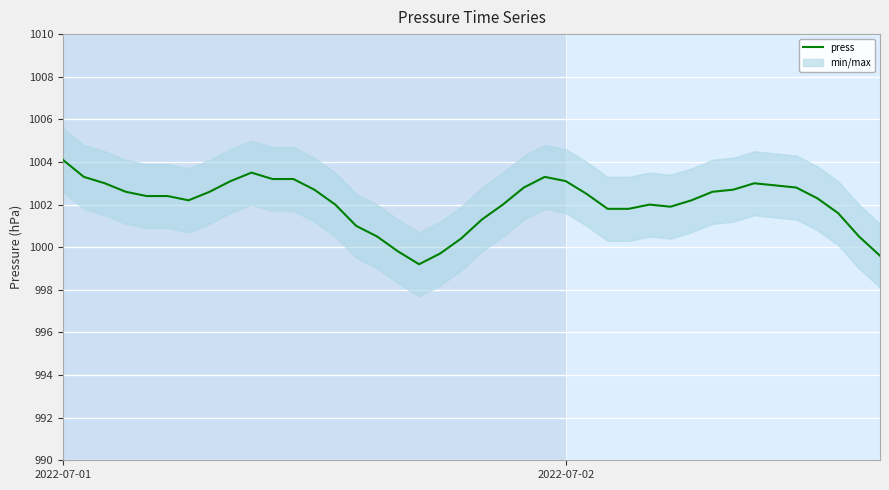

What is the value of the 30th point from the left?

1001.9